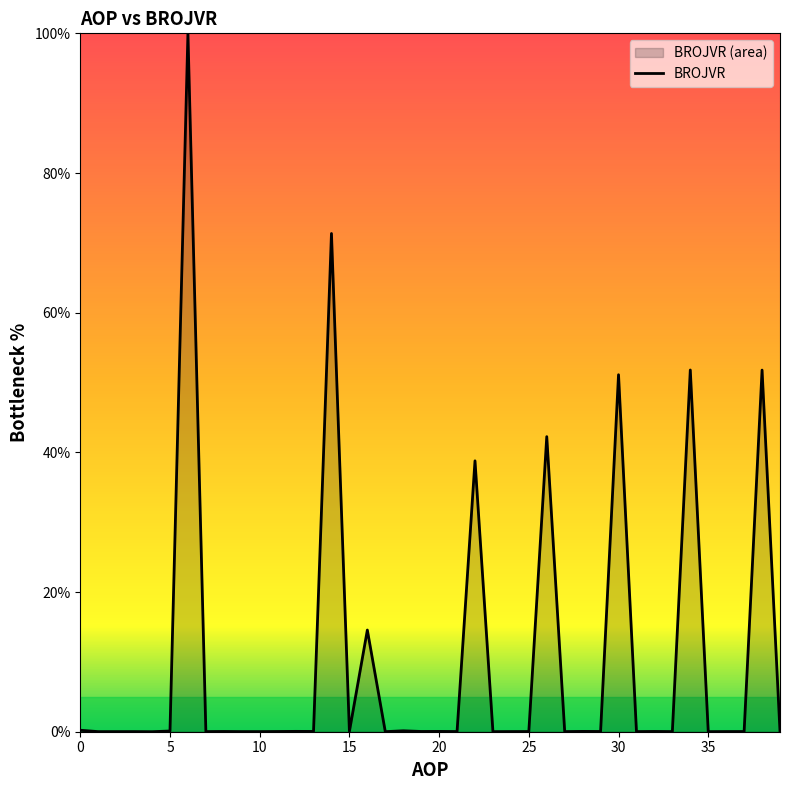

At which category does the data reach its first local peak?

3